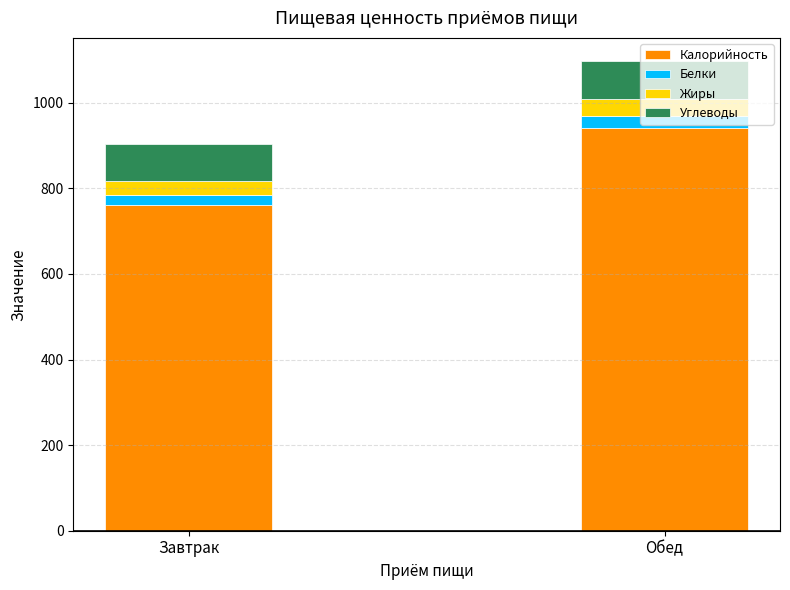

Count the number of categories in the chart.

2